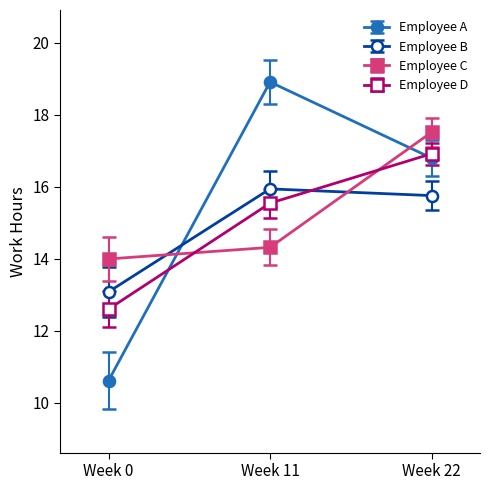

What is the total value across all series at Week 22?

67.0